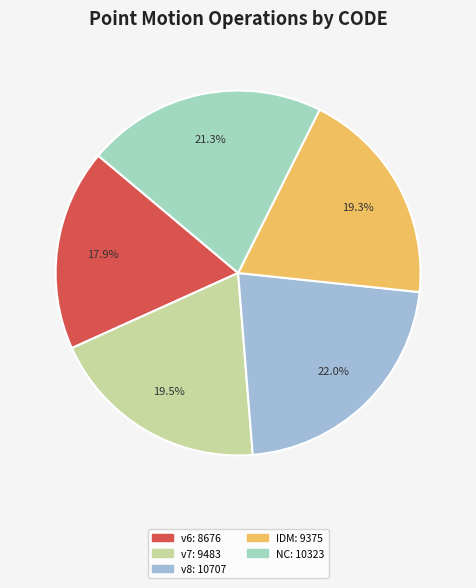

How many segments does this pie chart have?

5